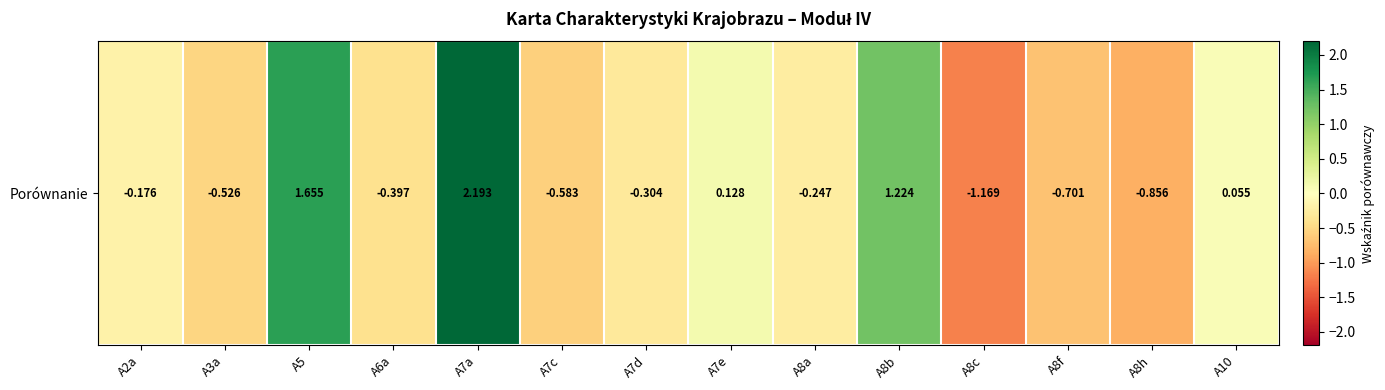

Where does the data first go above 0?

A5